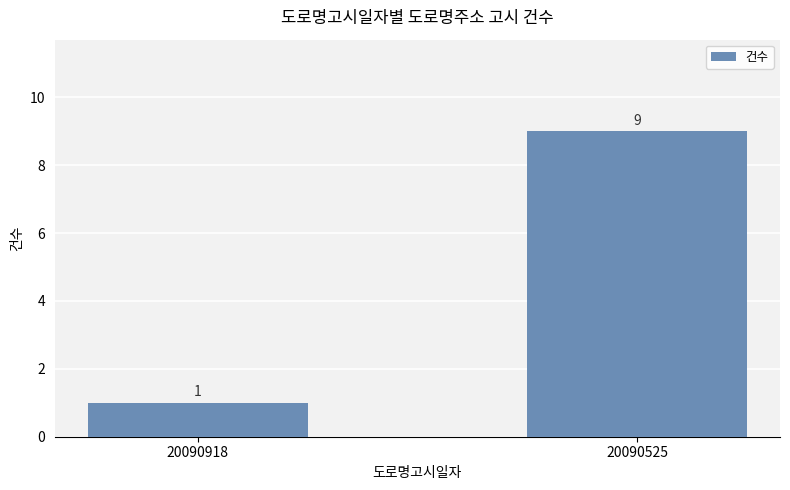

At which category does the chart reach its peak across all series?

20090525